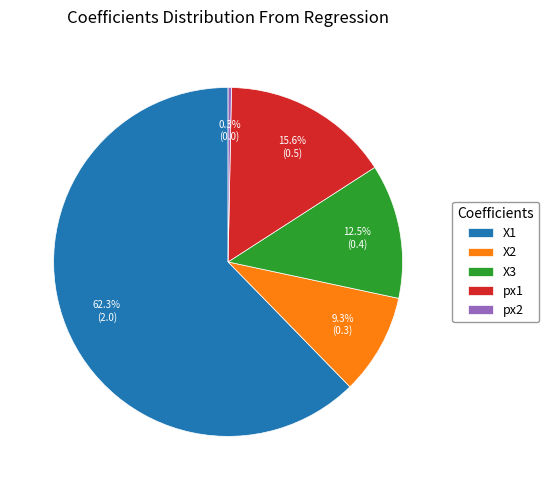

What percentage do px1 and X1 together represent?

77.9%